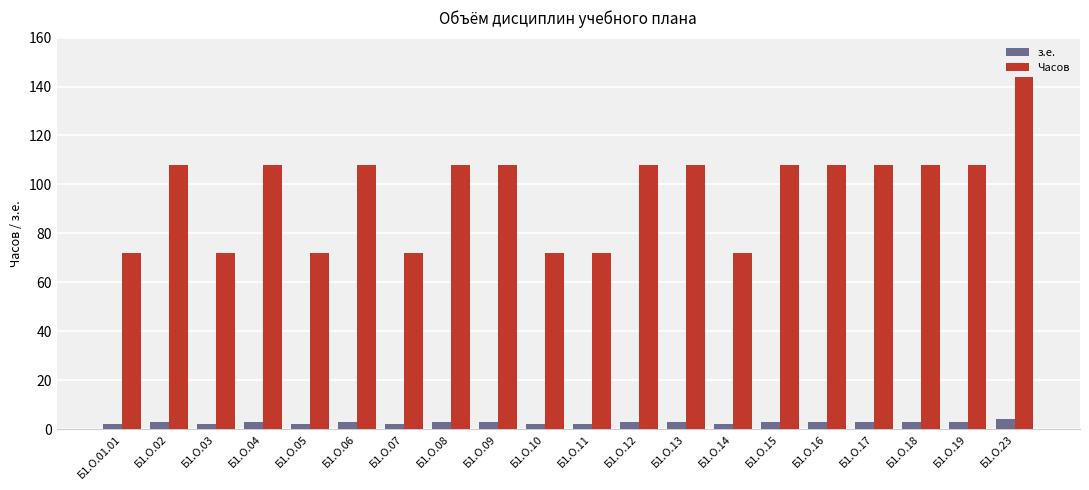

Rank the series by their average value, from highest to lowest.

Часов, з.е.